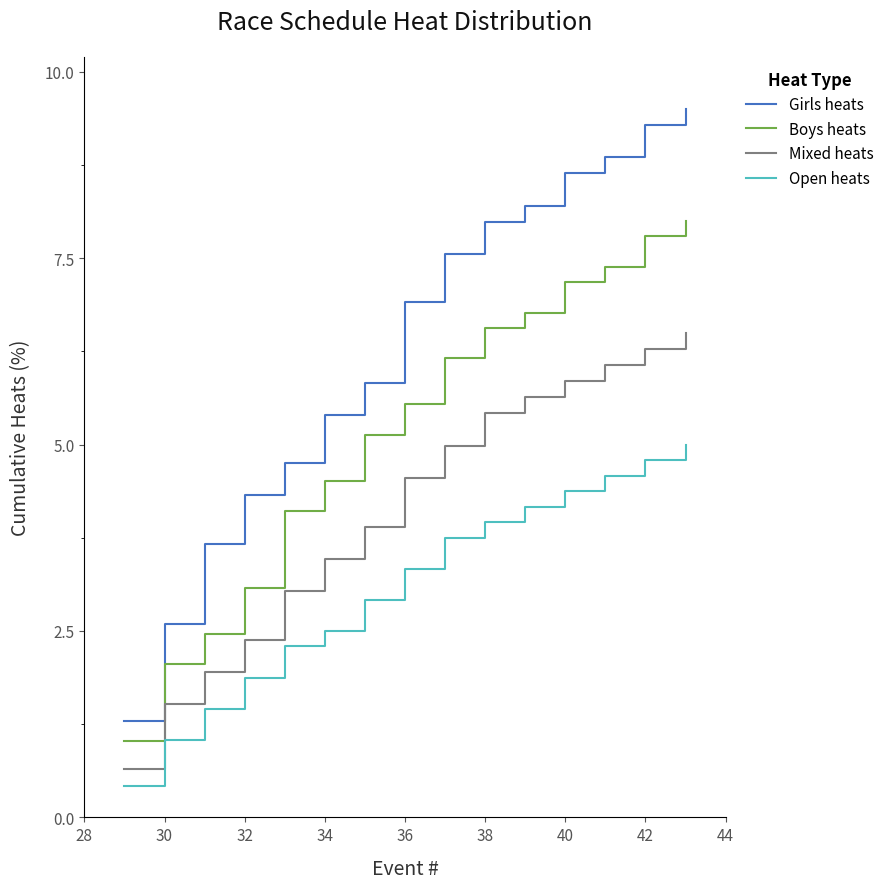

What are all the series names shown in the legend?

Girls heats, Boys heats, Mixed heats, Open heats